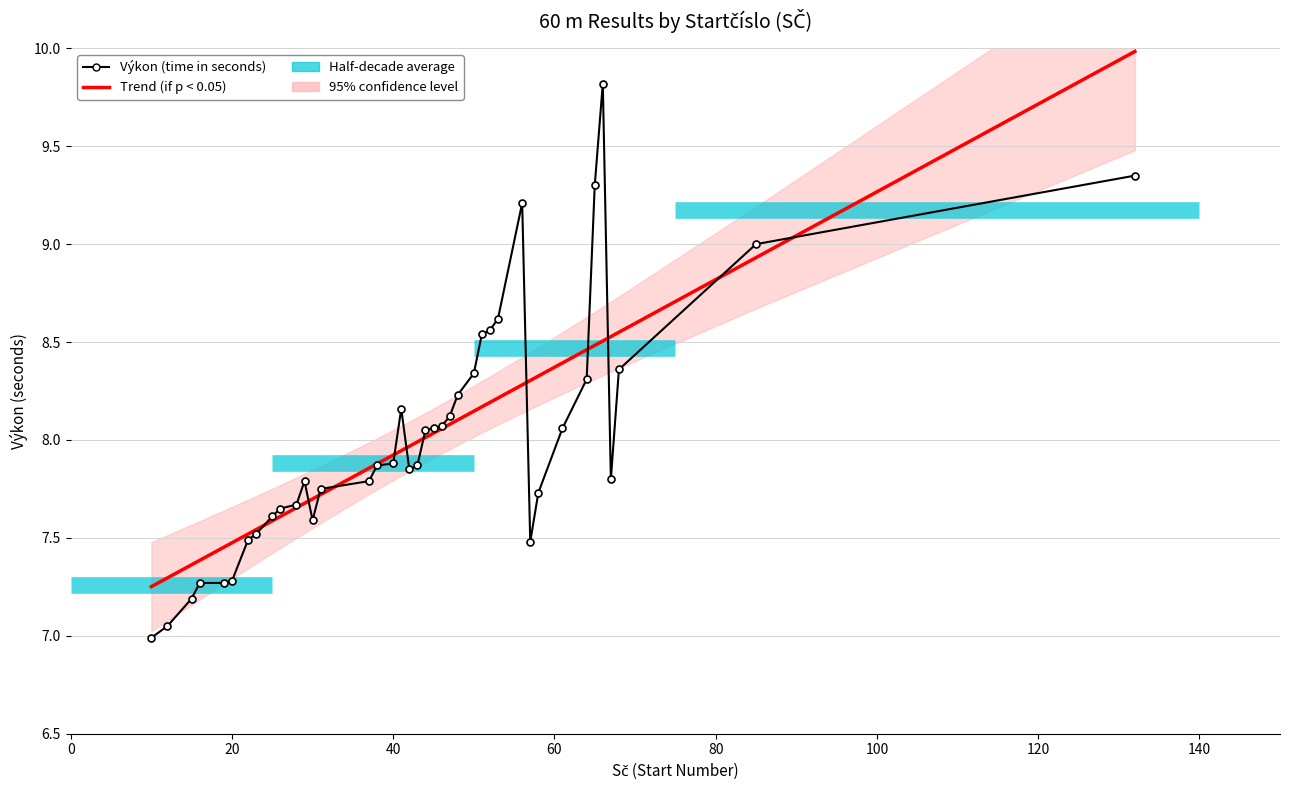

Is it true that the value at 23 is 7.5?

True